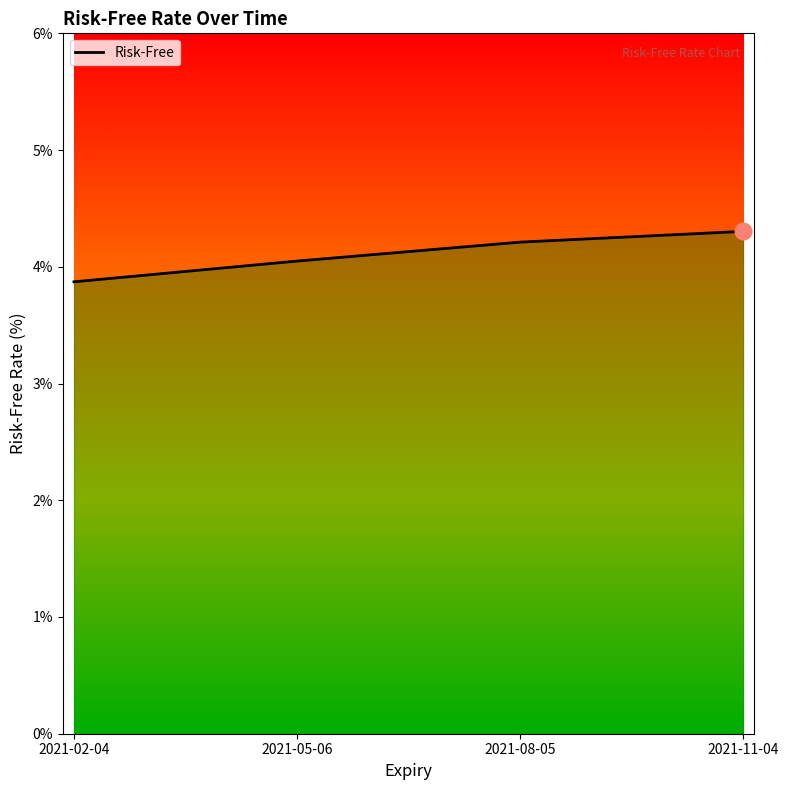

True or false: the data shows 4.3 at 2021-11-04.

True